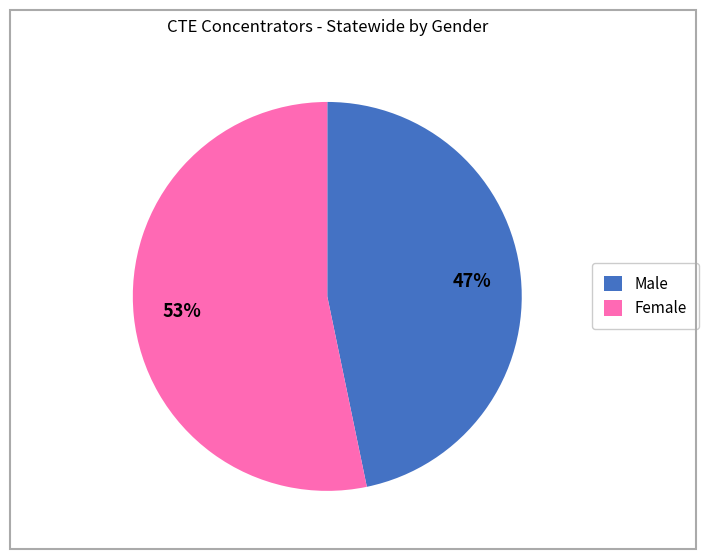

Between Male and Female, which is larger?

Female